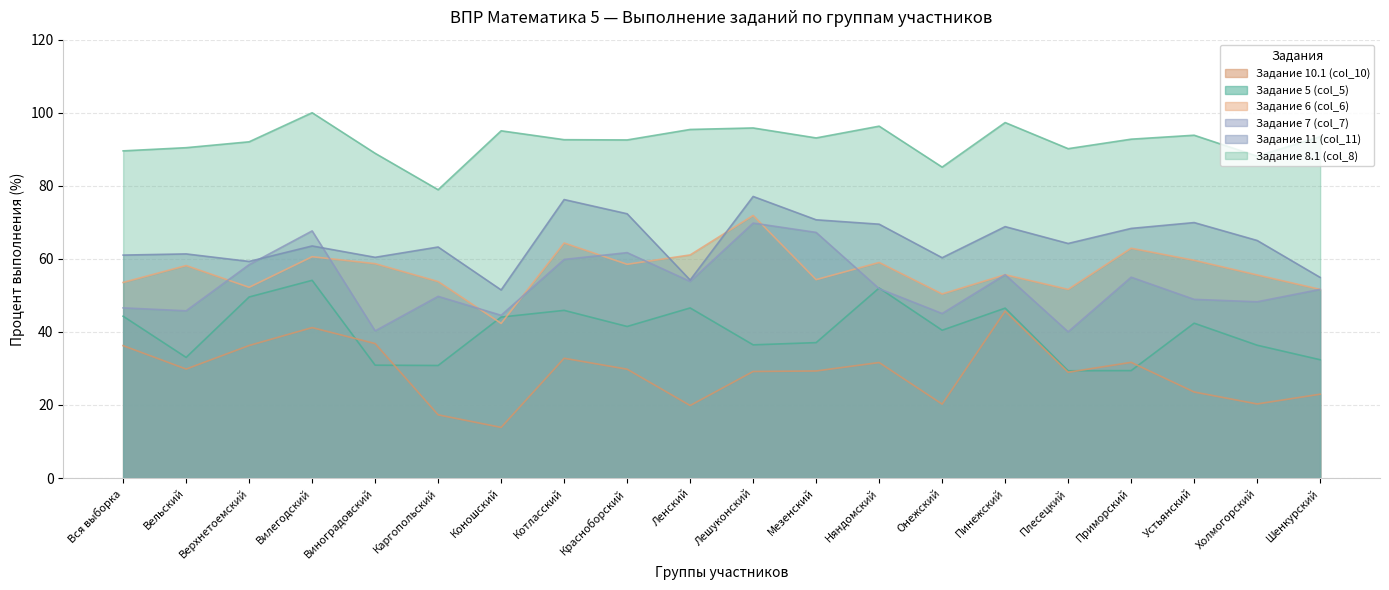

What is the value of the Задание 6 (col_6) point at the 4th from the left?

60.6